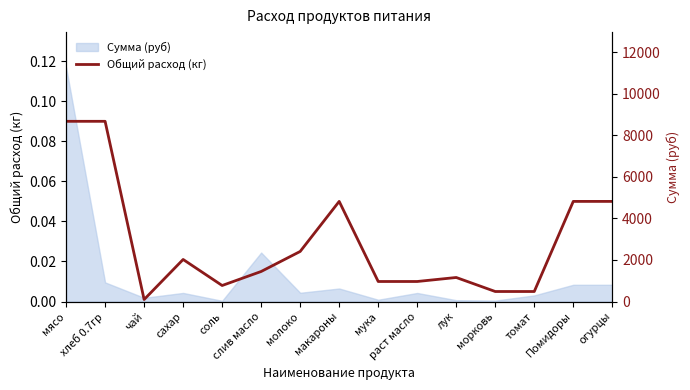

Reading left to right, what are all the values shown in this chart?

0.1	0.1	0.0	0.0	0.0	0.0	0.0	0.1	0.0	0.0	0.0	0.0	0.0	0.1	0.1